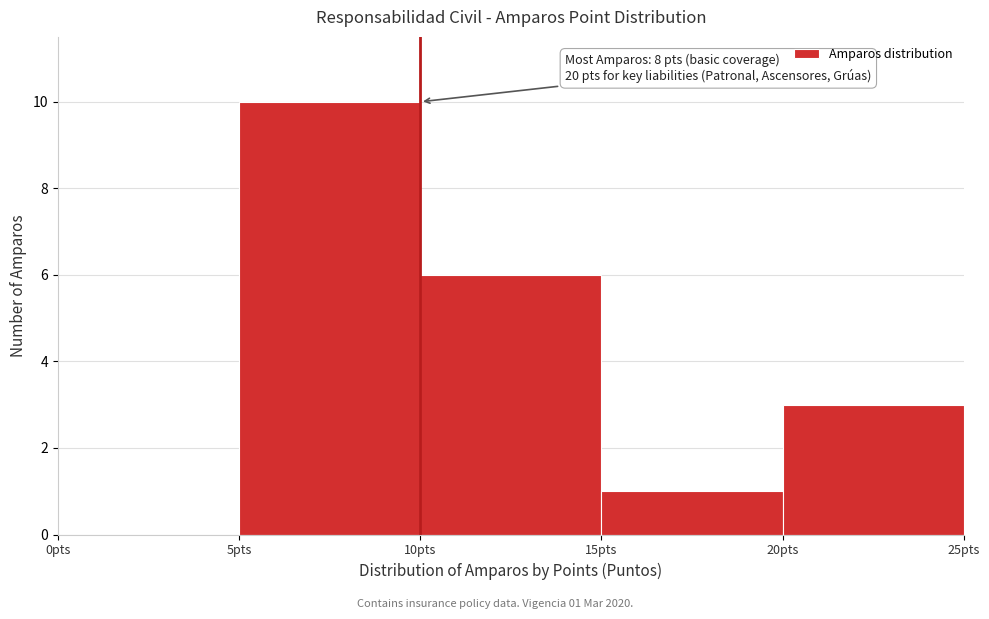

Which range on the x-axis has the tallest bar?

5 to 10